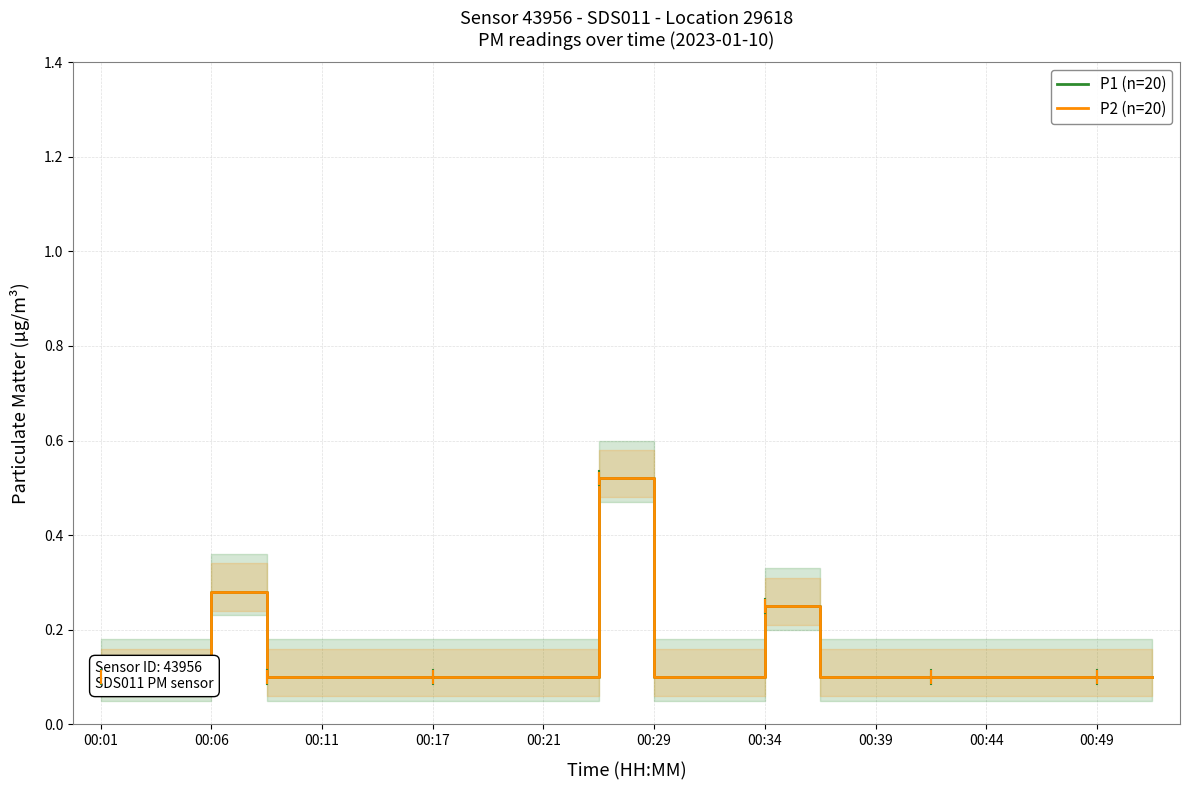

What is the average value of the P2 (n=20) series?

0.1